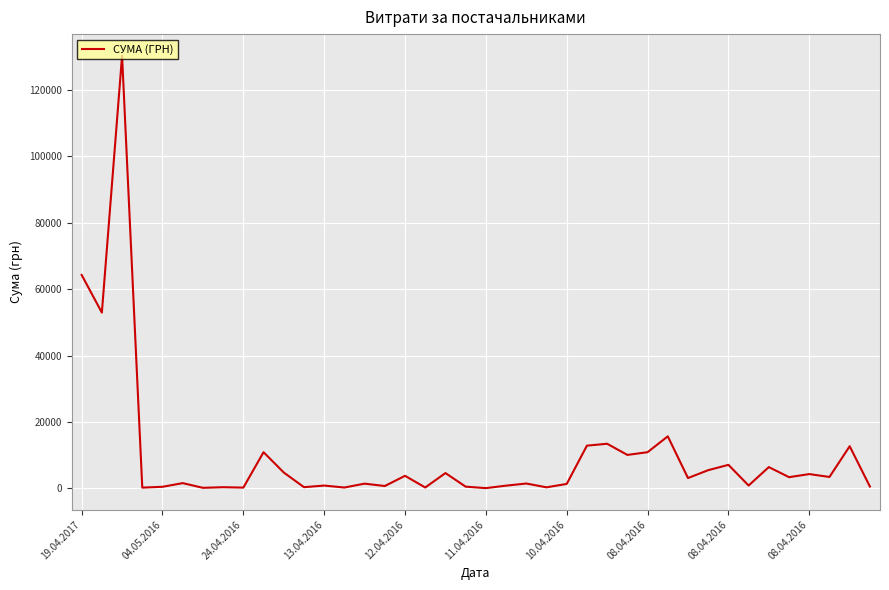

How many values are below 3059?

20